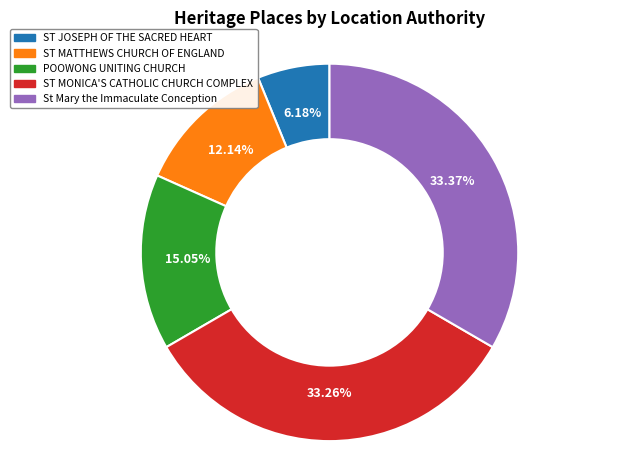

Is there any slice that represents more than half of the pie?

No